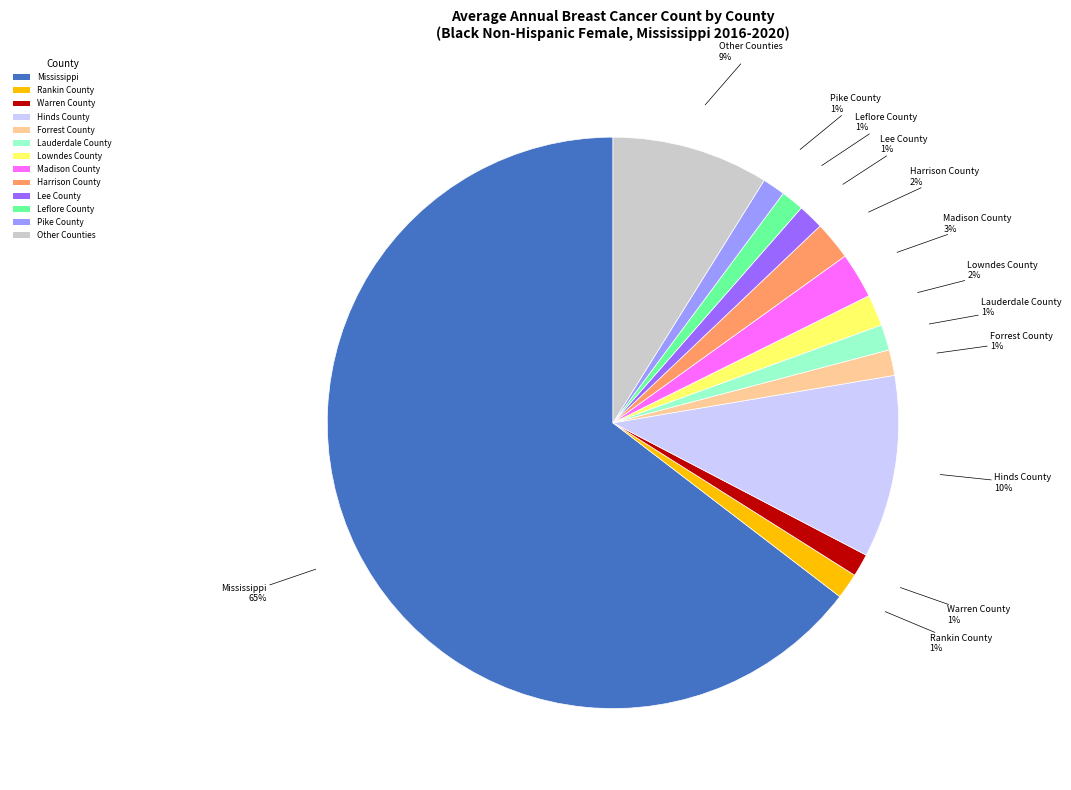

To the nearest percent, what is the average slice percentage?

8%